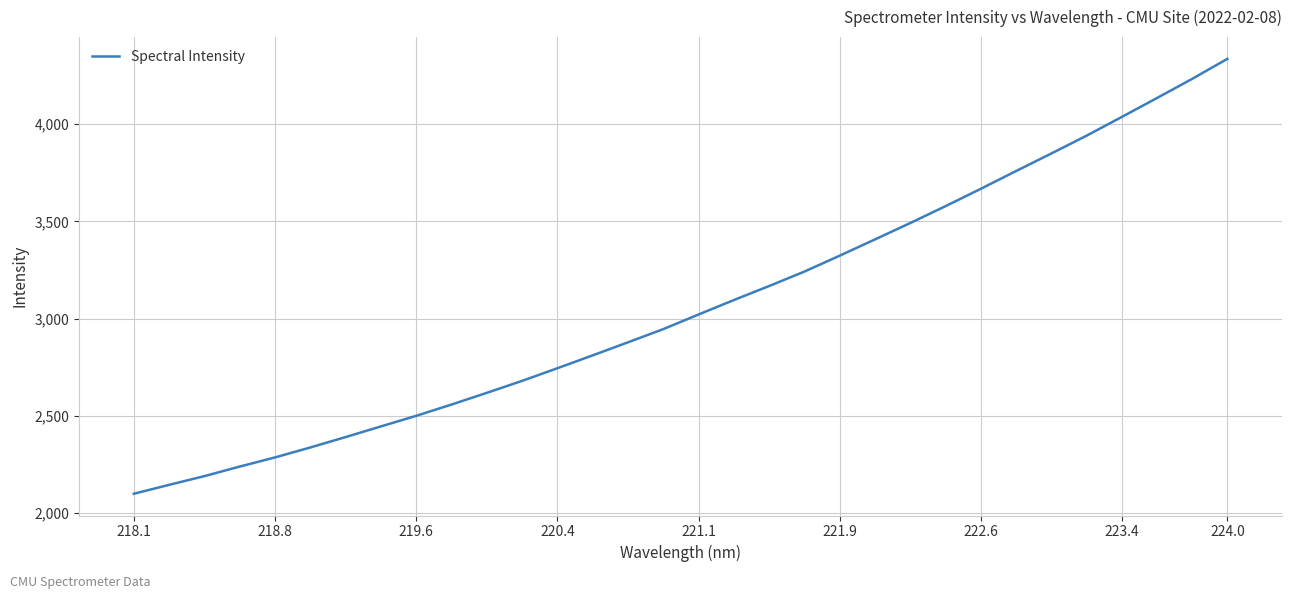

Reading left to right, what are all the values shown in this chart?

2098.2	2144.1	2189.0	2238.2	2285.3	2336.5	2390.0	2444.9	2499.4	2557.4	2617.6	2679.2	2744.3	2810.5	2877.6	2945.4	3020.7	3095.0	3167.1	3241.4	3323.3	3406.9	3491.1	3577.9	3667.1	3758.5	3848.7	3940.4	4036.8	4134.3	4233.0	4336.2